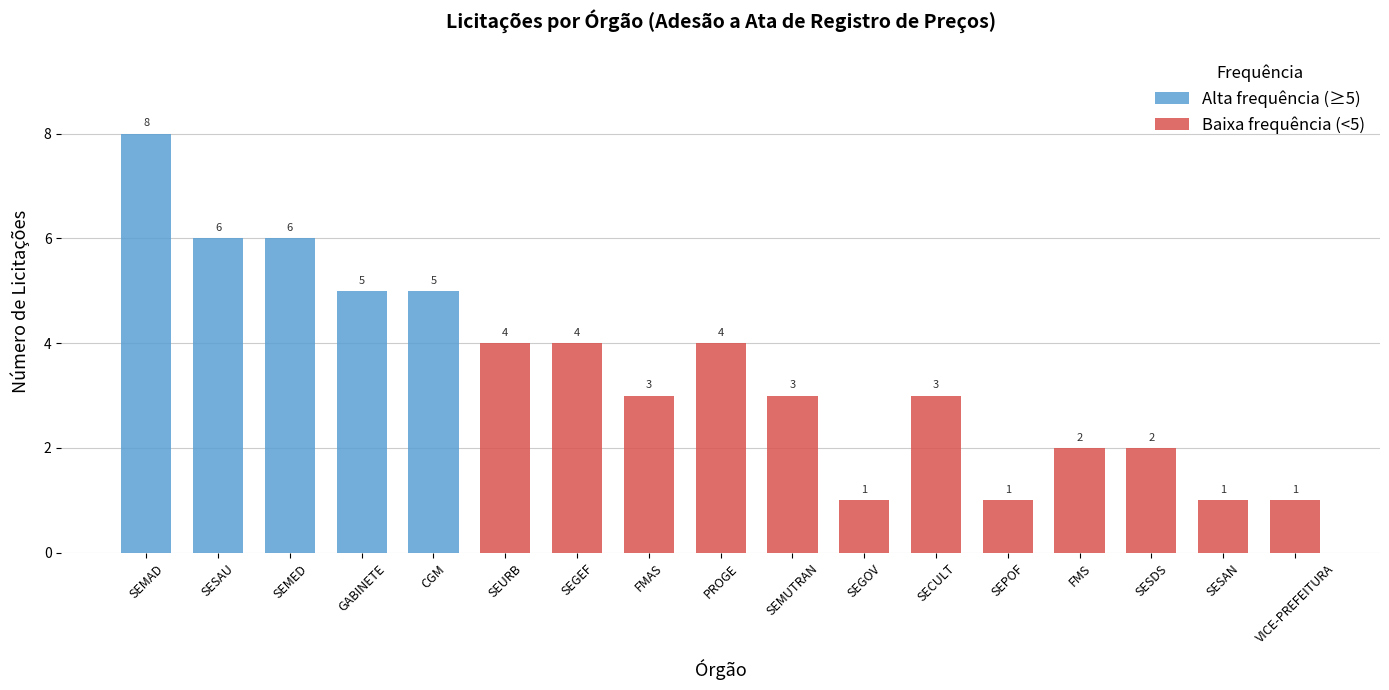

What is the difference between the second highest and second lowest values?

5